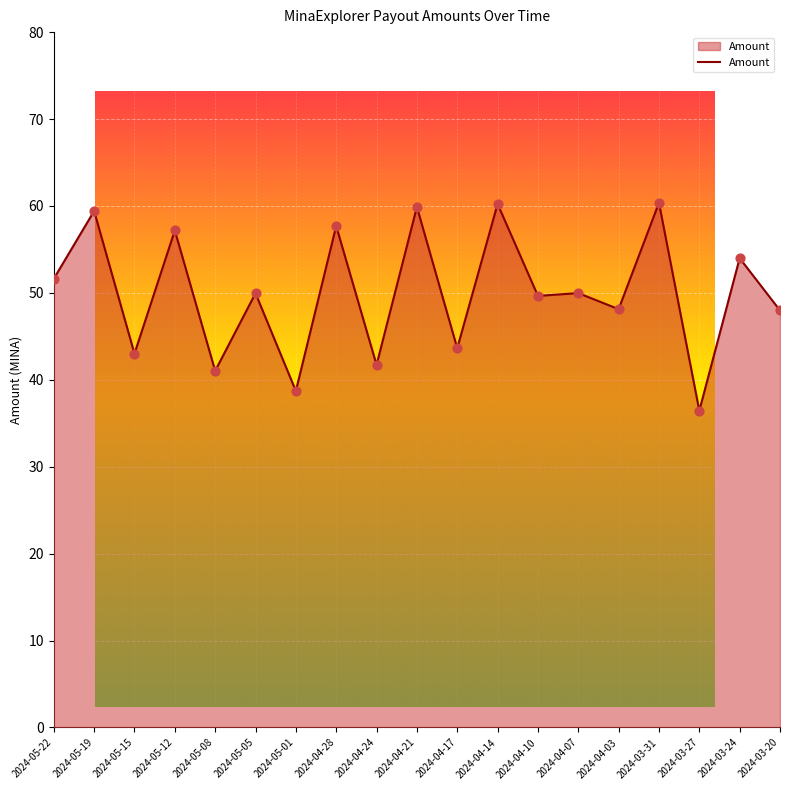

Between 2024-04-17 and 2024-04-03, which is larger?

2024-04-03